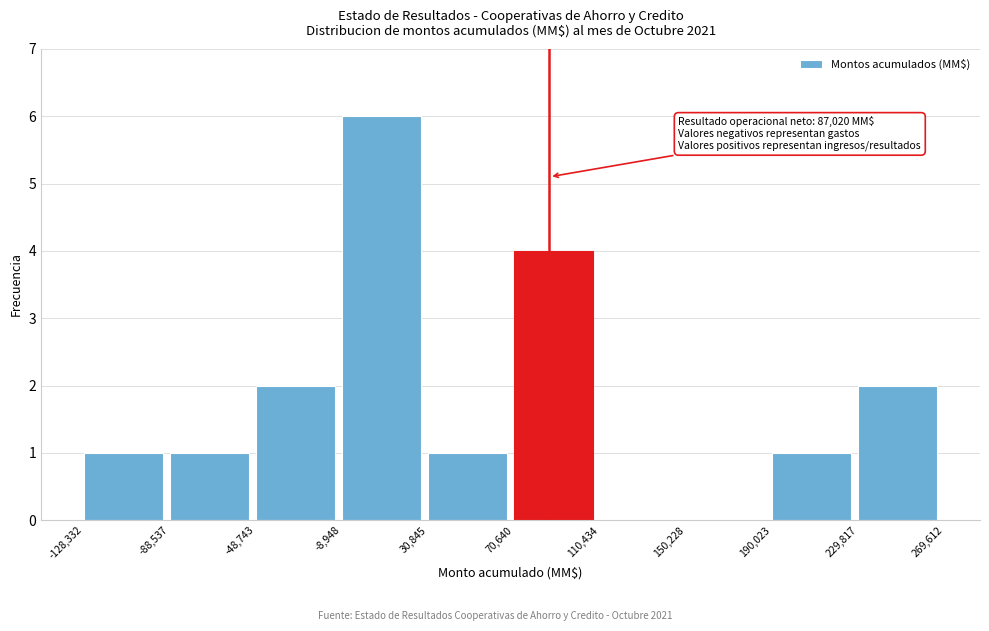

Which range on the x-axis has the tallest bar?

-8,948 to 30,845